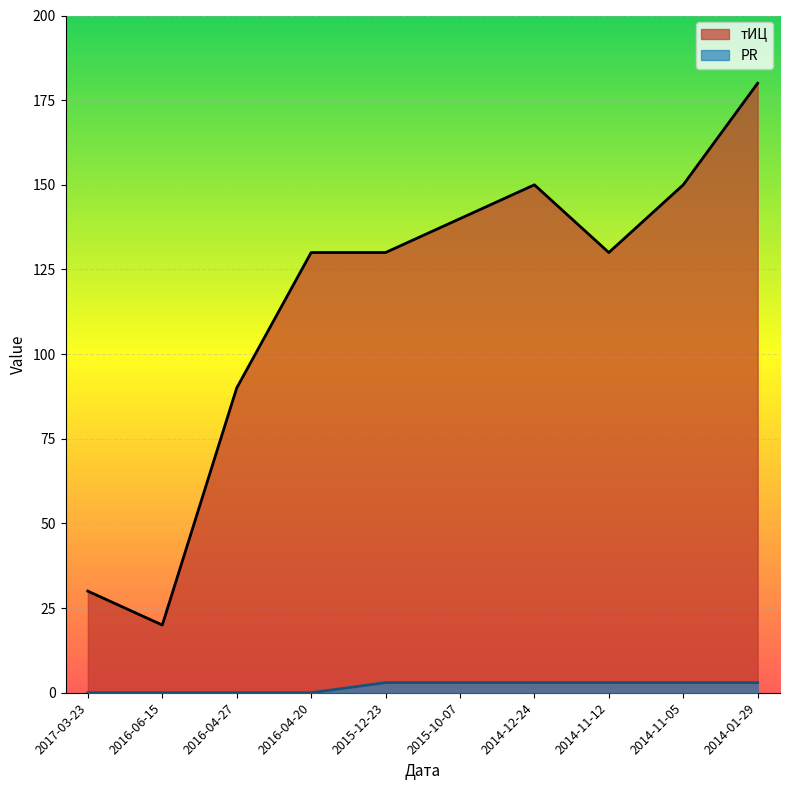

What is the approximate value of PR at 2015-10-07?

3